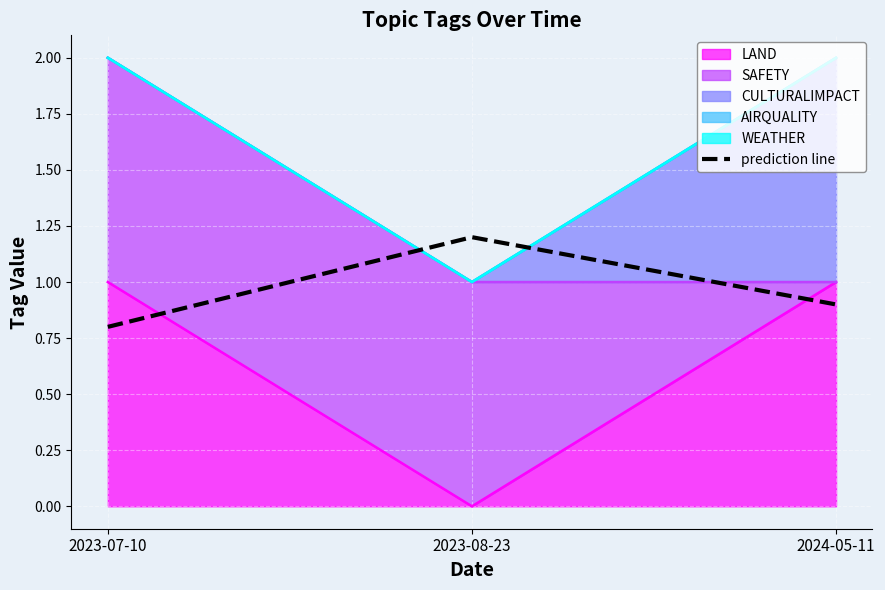

List the labels in order of value, largest first.

2023-08-23, 2024-05-11, 2023-07-10